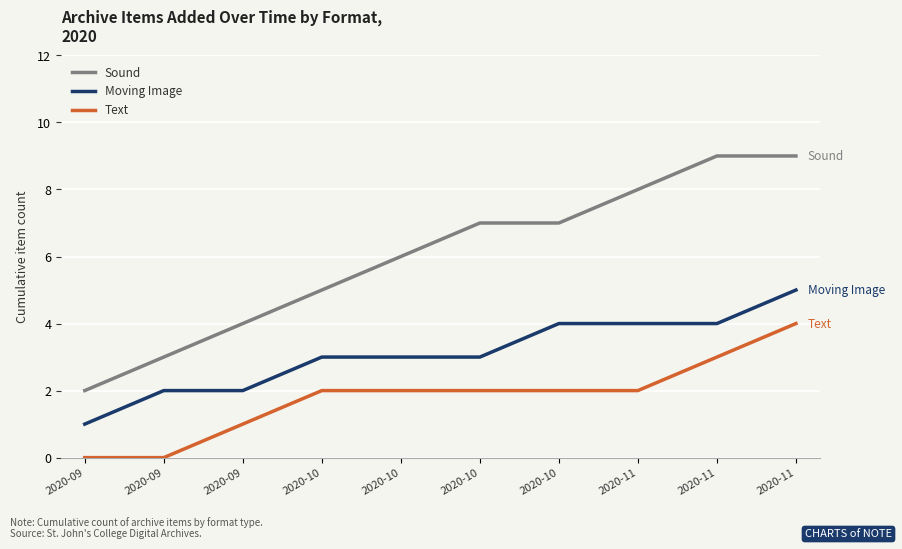

What is the total value across all series at 2020-11?

14